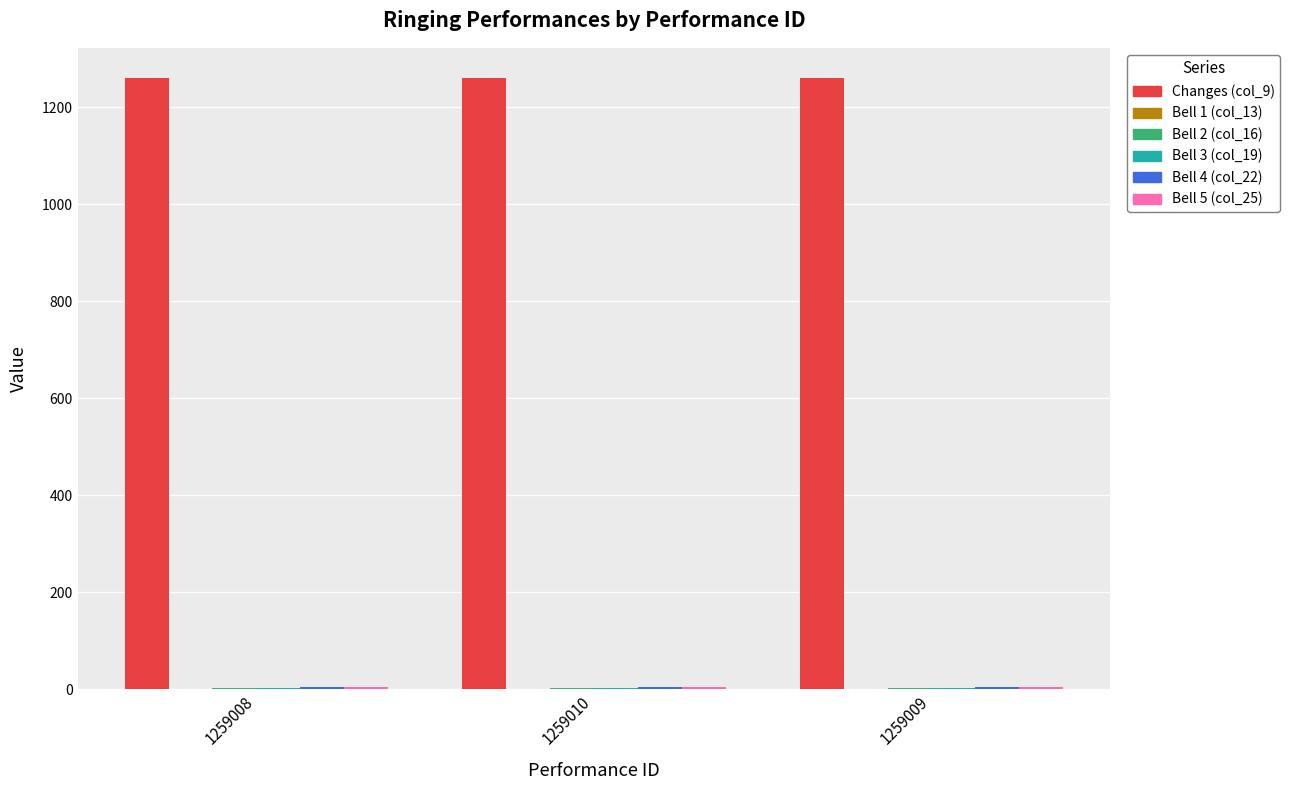

What is the greatest value displayed?

1260